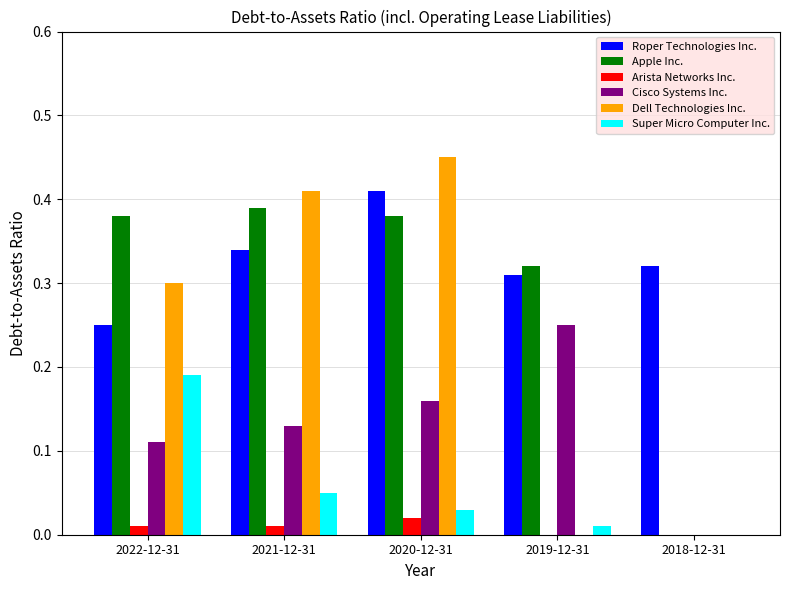

Which series changed the most between 2022-12-31 and 2018-12-31?

Apple Inc.